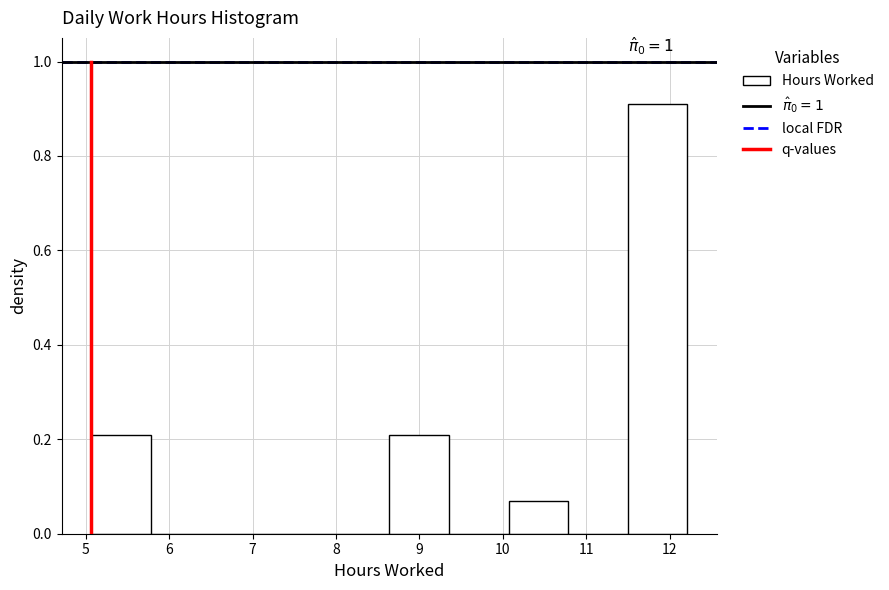

Which range on the x-axis has the tallest bar?

11.5 to 12.2